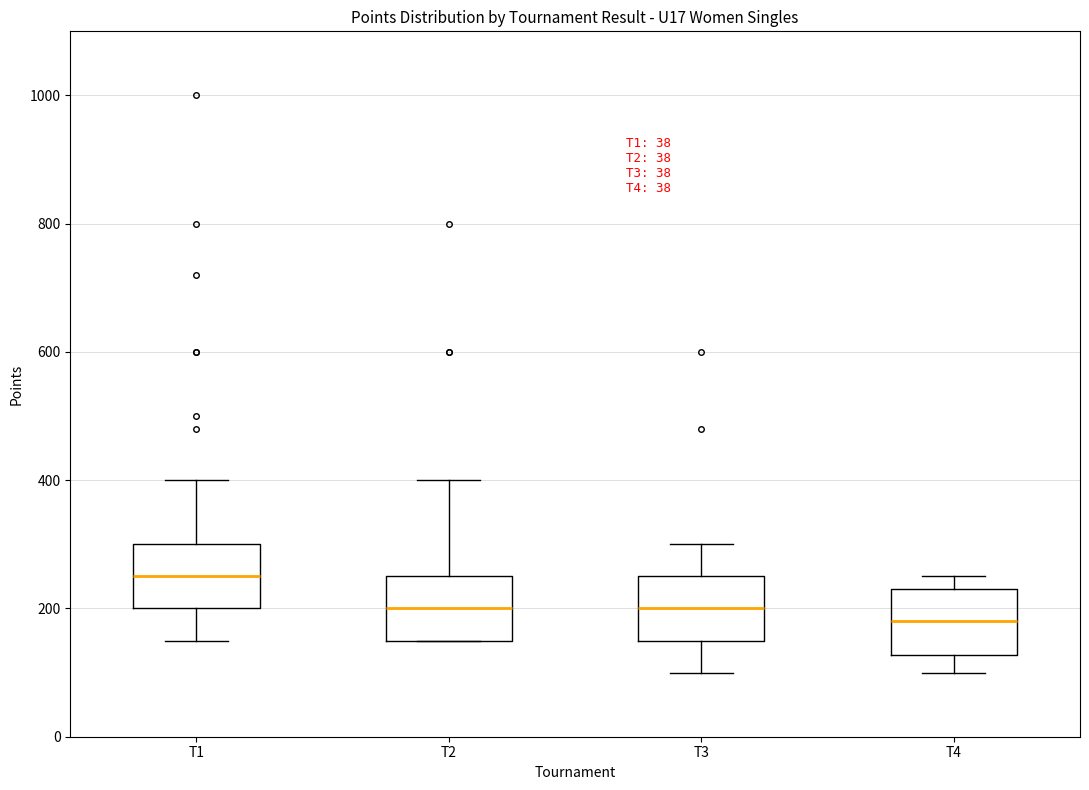

Which box has the highest median line?

T1